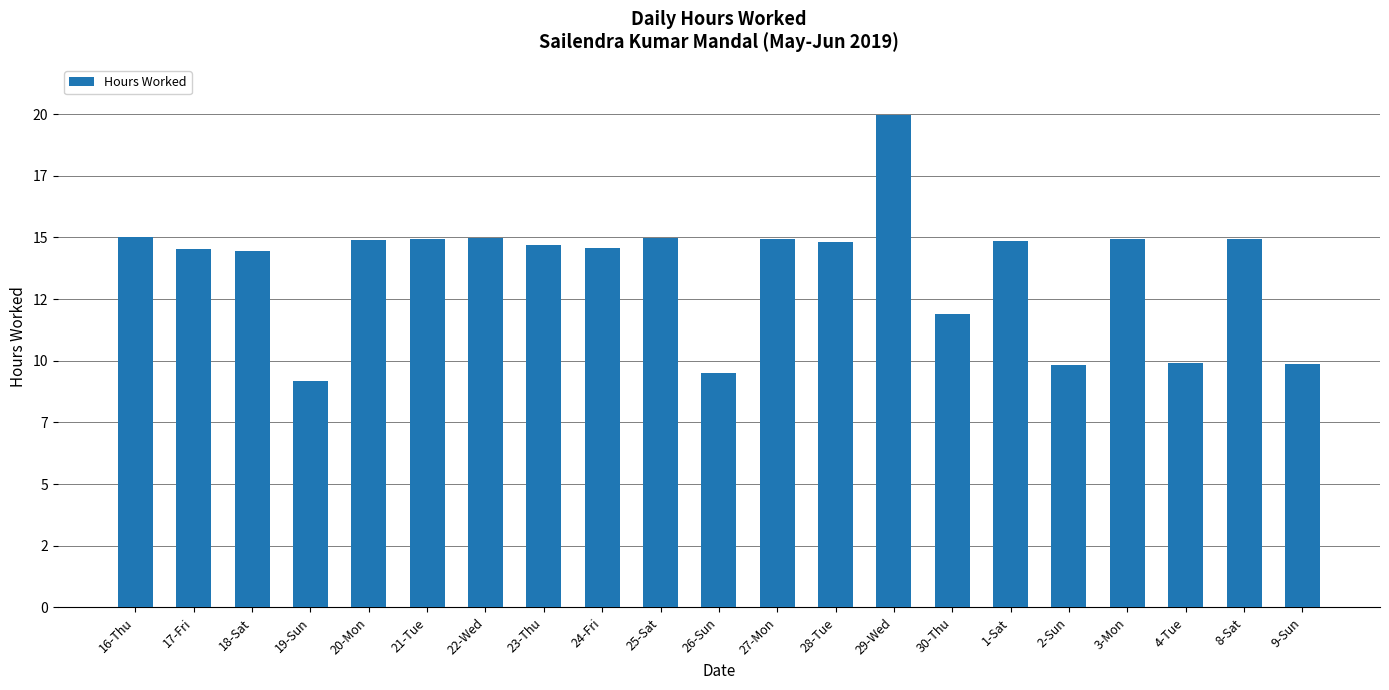

Which has a higher value, 27-Mon or 30-Thu?

27-Mon